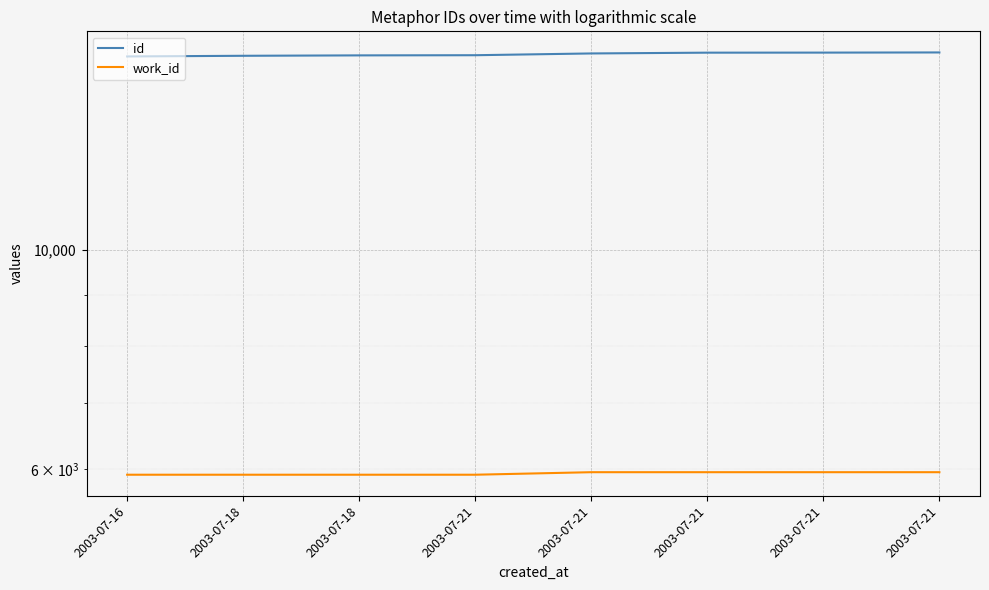

Reading left to right, list all the values displayed in this chart.

id: 2003-07-16=15707	2003-07-18=15731	2003-07-18=15746	2003-07-21=15752	2003-07-21=15817	2003-07-21=15846	2003-07-21=15848	2003-07-21=15854
work_id: 2003-07-16=5925	2003-07-18=5925	2003-07-18=5925	2003-07-21=5925	2003-07-21=5960	2003-07-21=5960	2003-07-21=5960	2003-07-21=5960